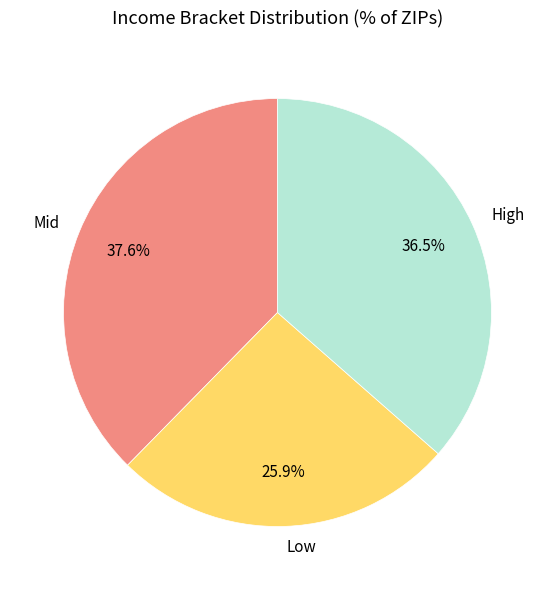

Approximately how many times larger is the value at High compared to Mid?

1.0